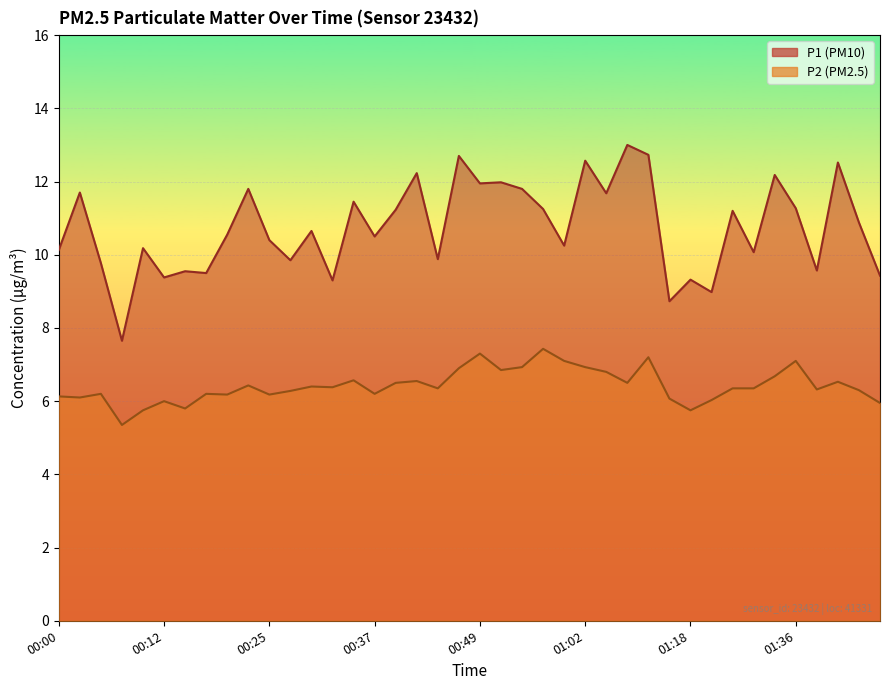

In P2, how many points are higher than both neighbors (excluding endpoints)?

12